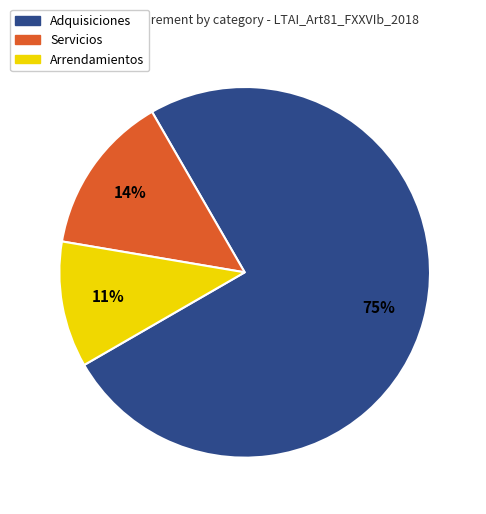

Which category has the smallest portion of the pie?

Arrendamientos